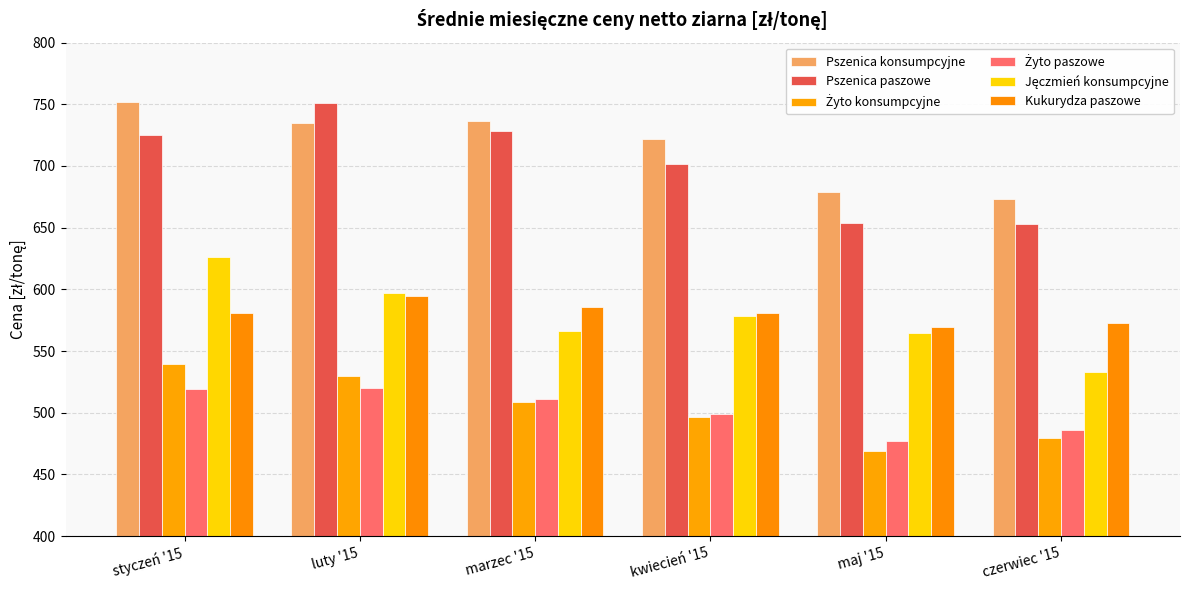

What is the lowest value of the Pszenica konsumpcyjne series?

673.2